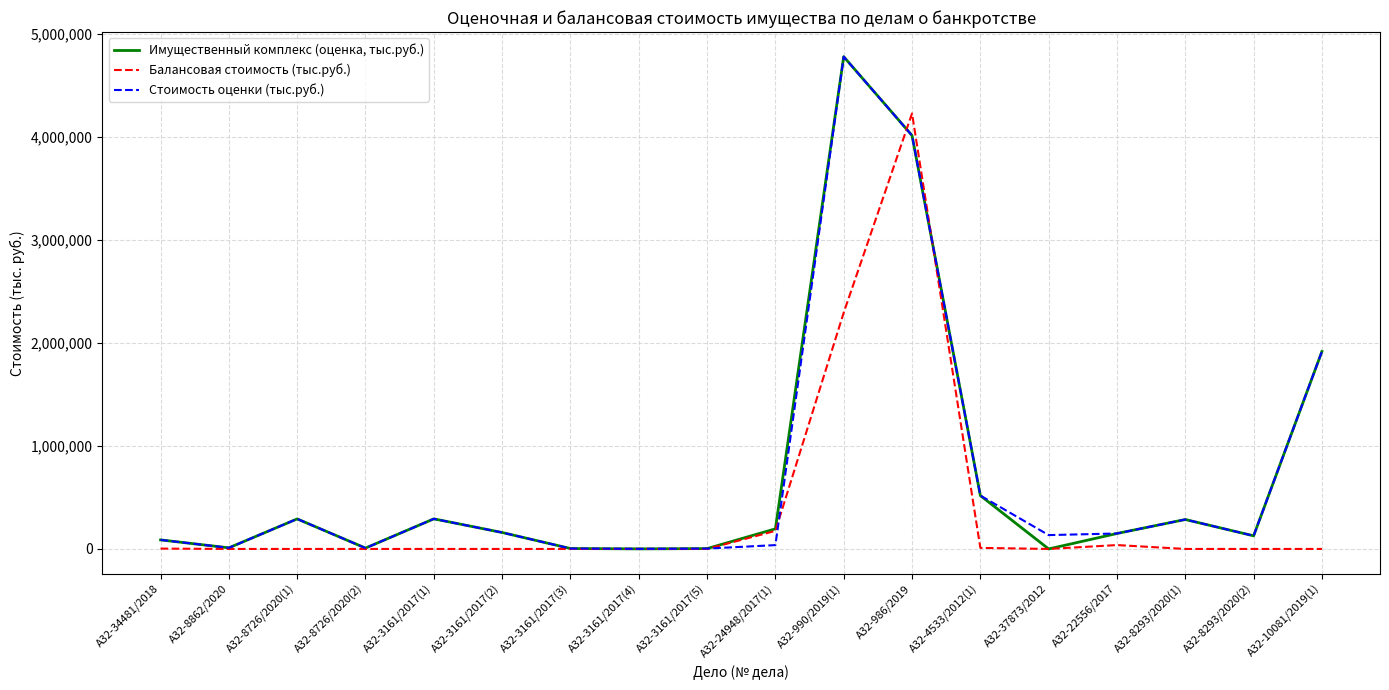

At which category is the sum across all series the highest?

А32-986/2019